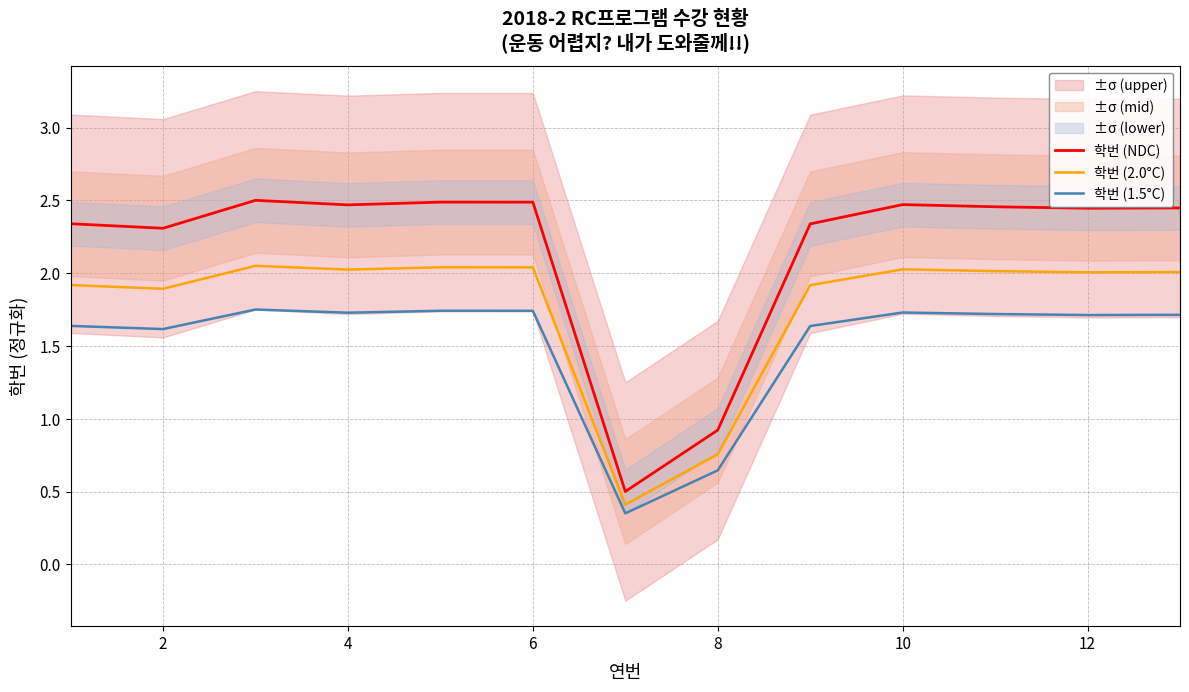

Where is 학번 (1.5°C) nearest to the value 1?

8